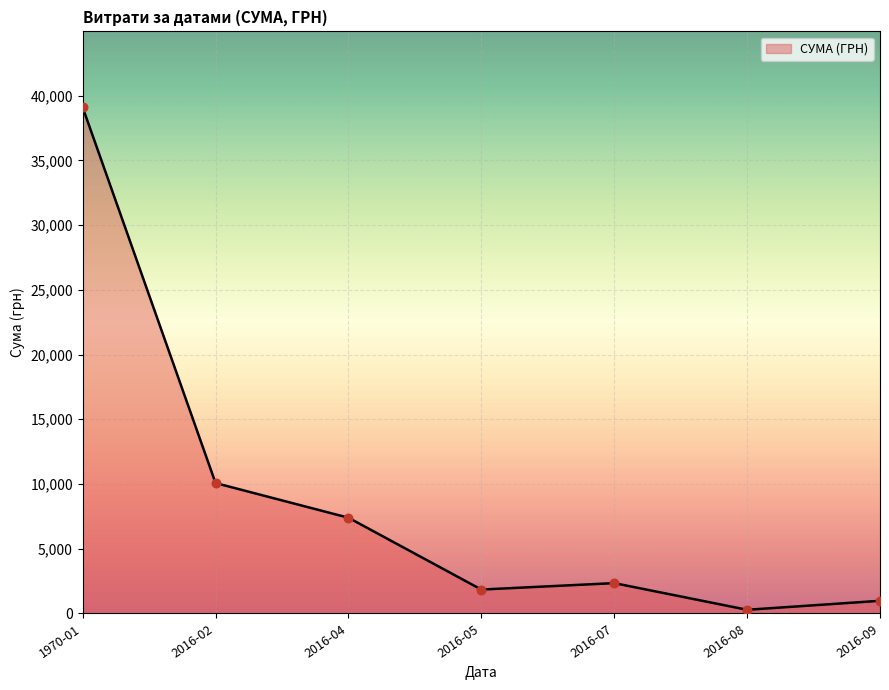

Which has a higher value, 2016-08 or 2016-04?

2016-04